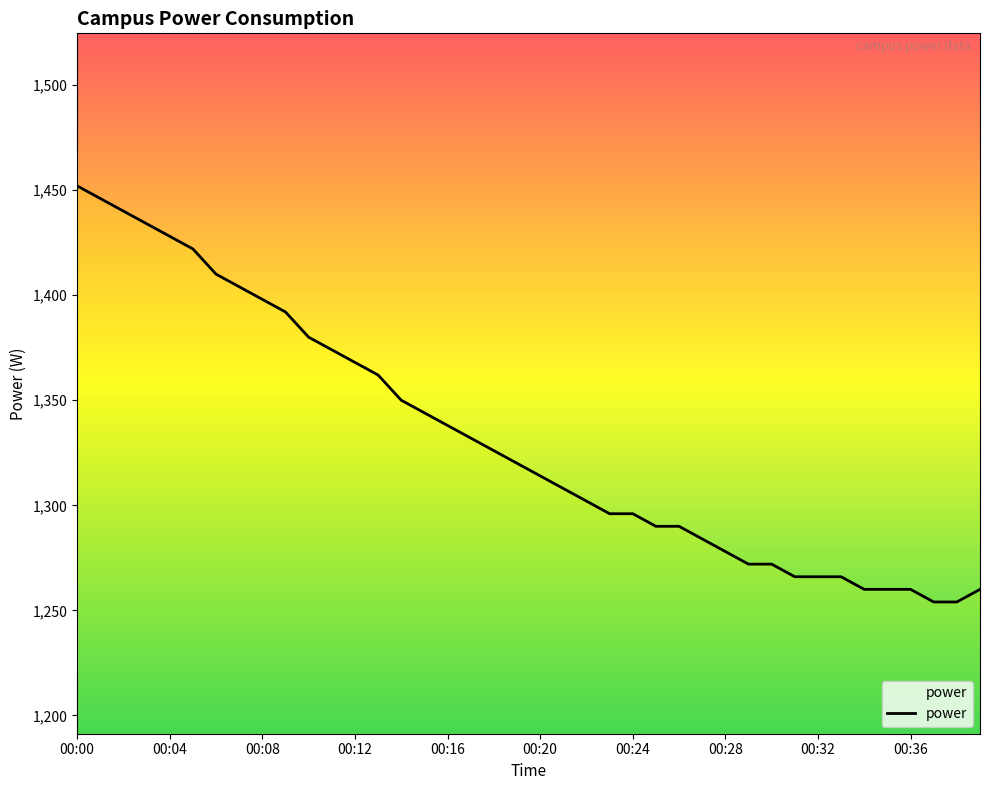

Reading right to left, transcribe all the data shown in this chart.

1260	1254	1254	1260	1260	1260	1266	1266	1266	1272	1272	1278	1284	1290	1290	1296	1296	1302	1308	1314	1320	1326	1332	1338	1344	1350	1362	1368	1374	1380	1392	1398	1404	1410	1422	1428	1434	1440	1446	1452